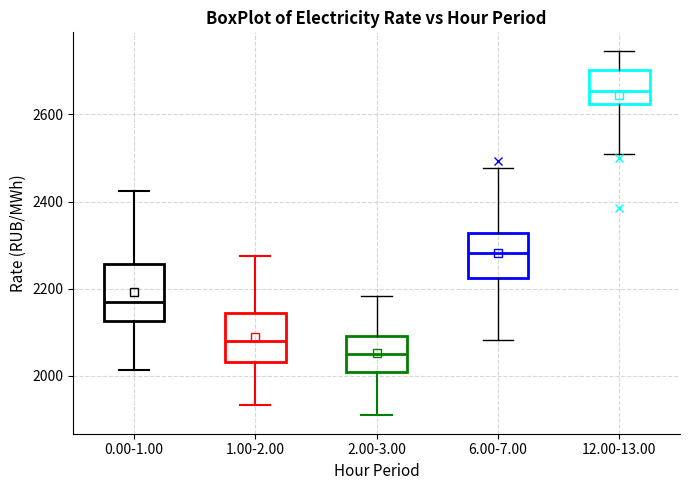

Where does the lower whisker of the box for 6.00-7.00 end on the y-axis? The values are not printed on the chart, so give them approximately, as read against the axis.

2080